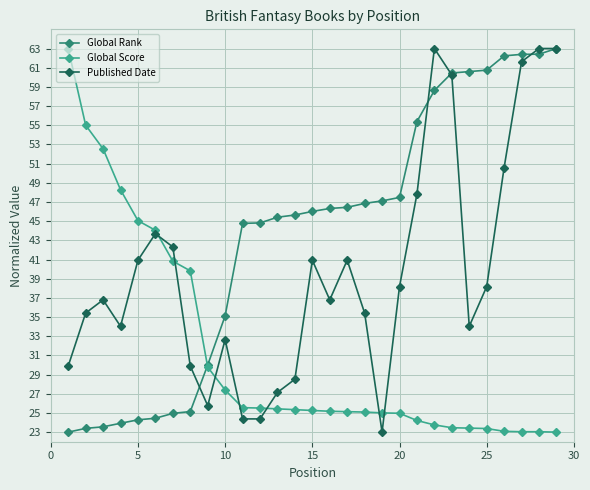

What is the highest value of the Global Rank series?

63.0